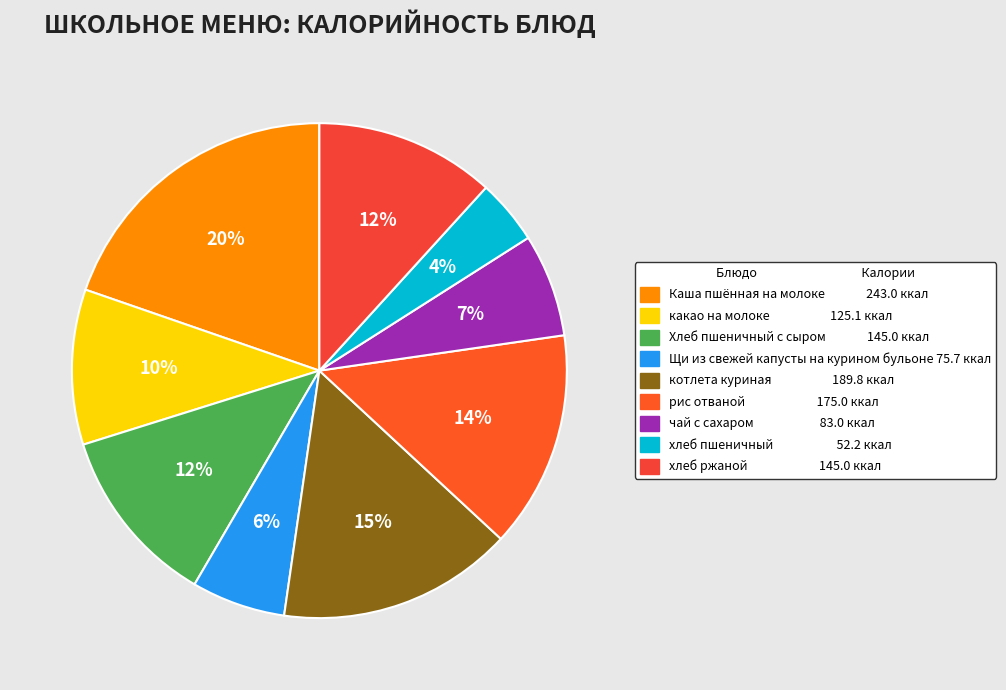

How much of the chart is everything except рис отваной?

85.8%